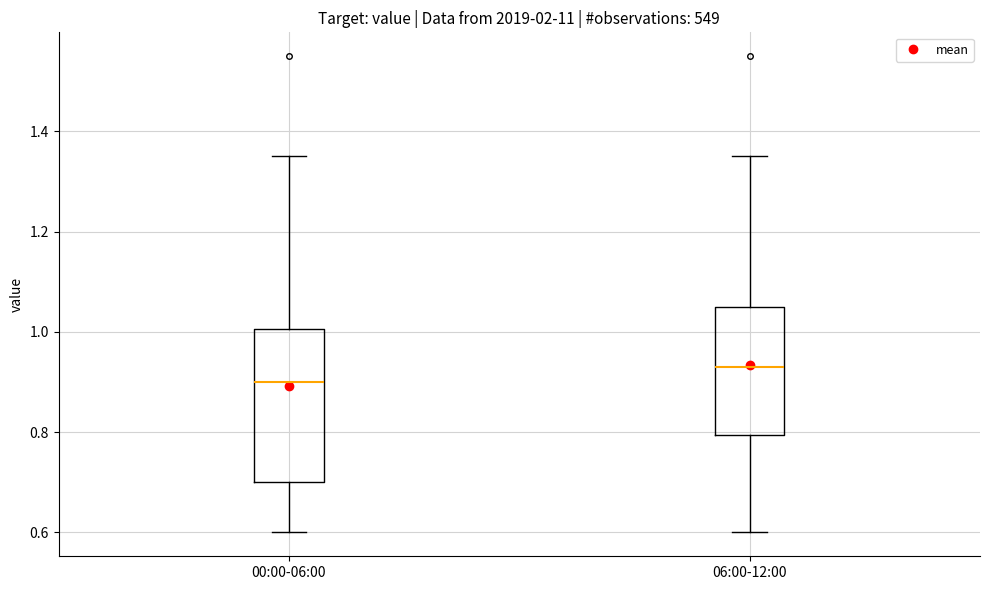

Which box has the highest median line?

06:00-12:00